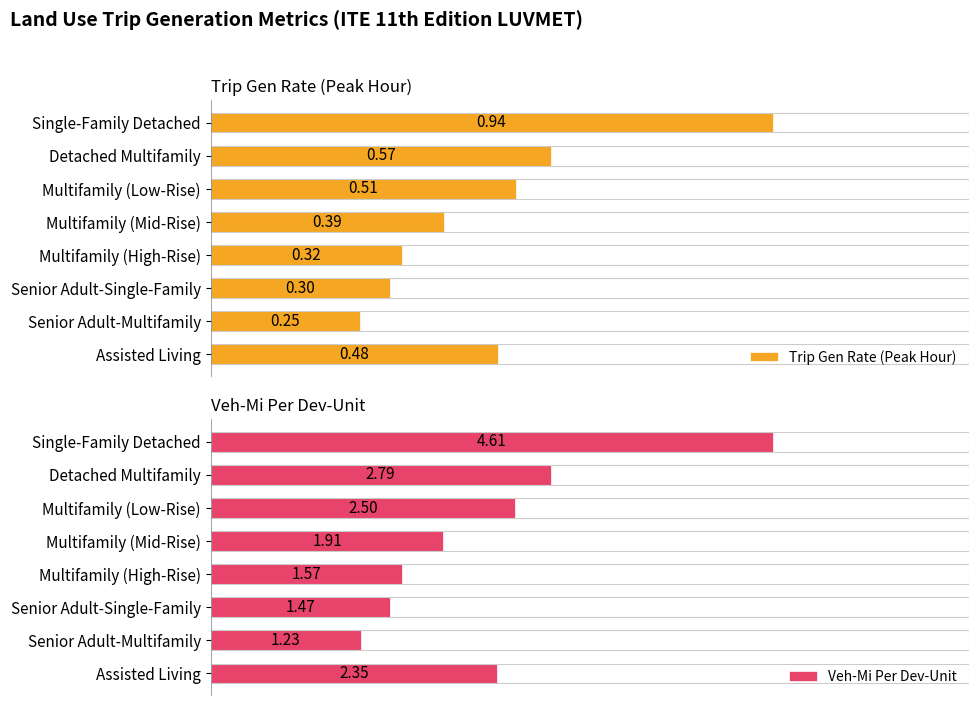

At which label is Trip Gen Rate (Peak Hour) closest to 0?

Senior Adult-Multifamily